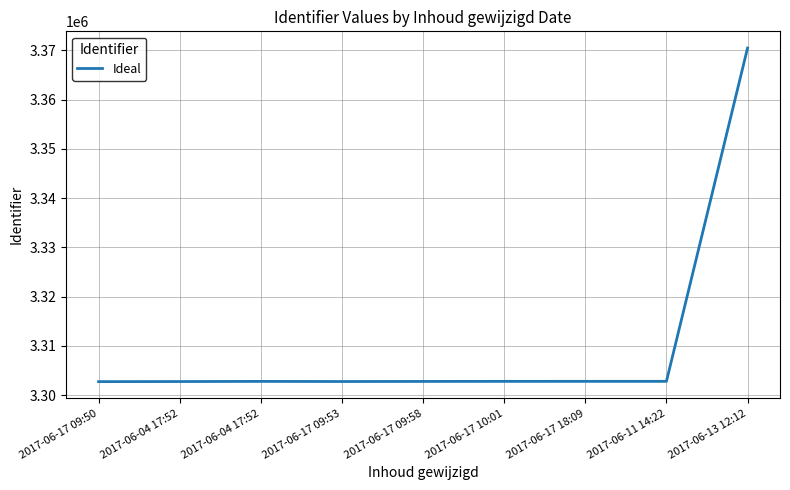

What is the average value?

3310315